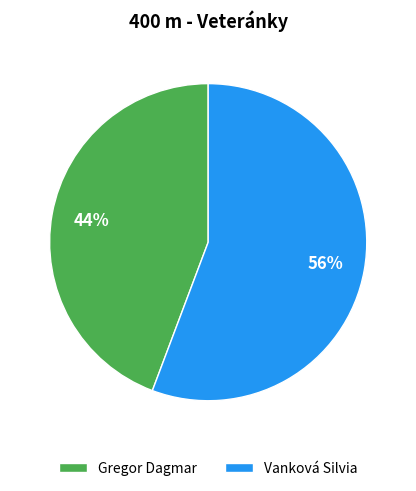

Between Vanková Silvia and Gregor Dagmar, which is larger?

Vanková Silvia